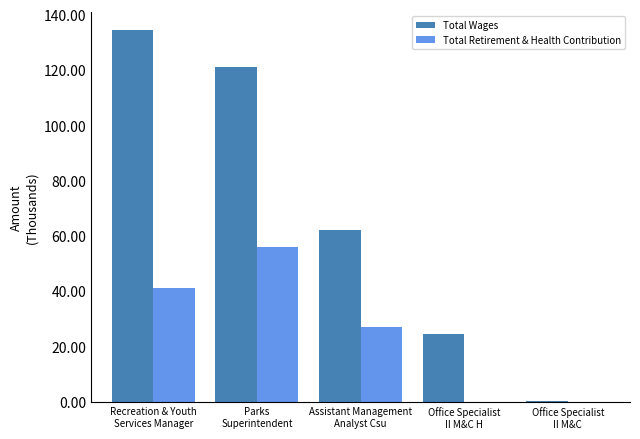

Reading right to left, list all the values displayed in this chart.

Total Wages: 0.1	24.5	62.3	121.0	134.5
Total Retirement & Health Contribution: 0.0	0.0	26.9	56.0	41.3